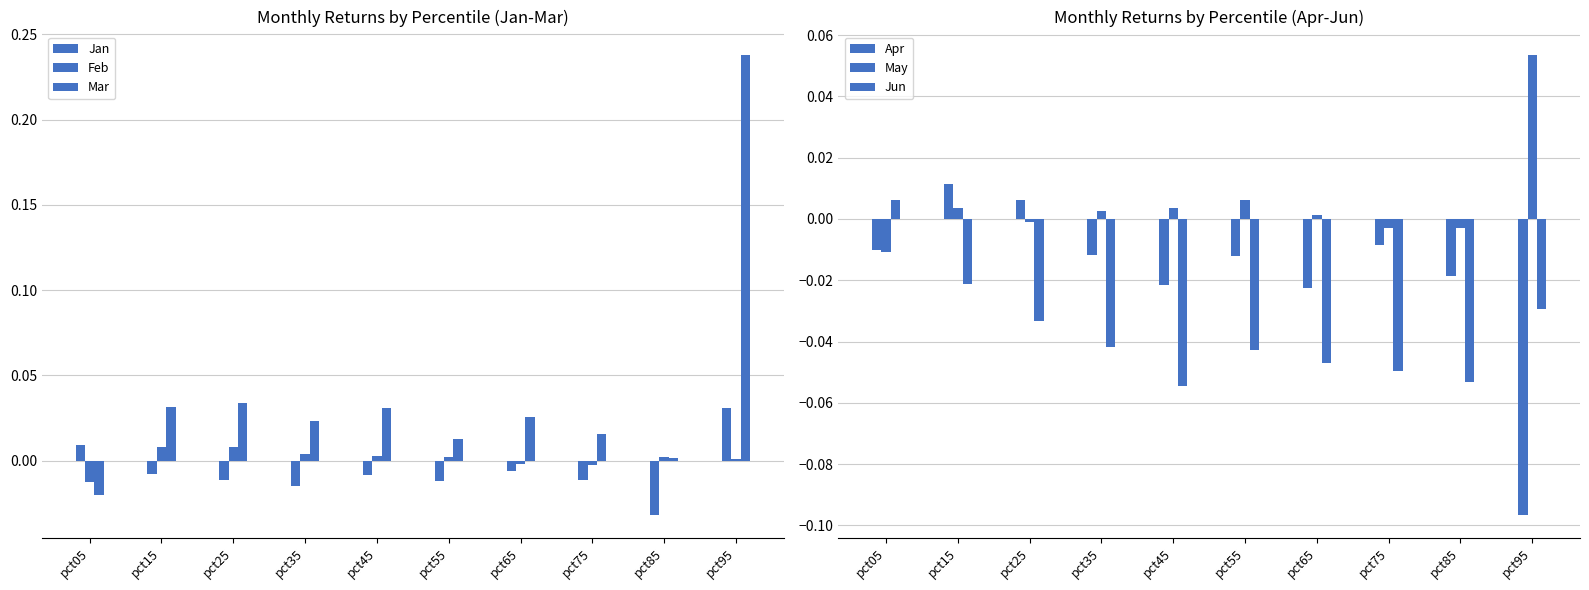

At which category is the sum across all series the highest?

pct95